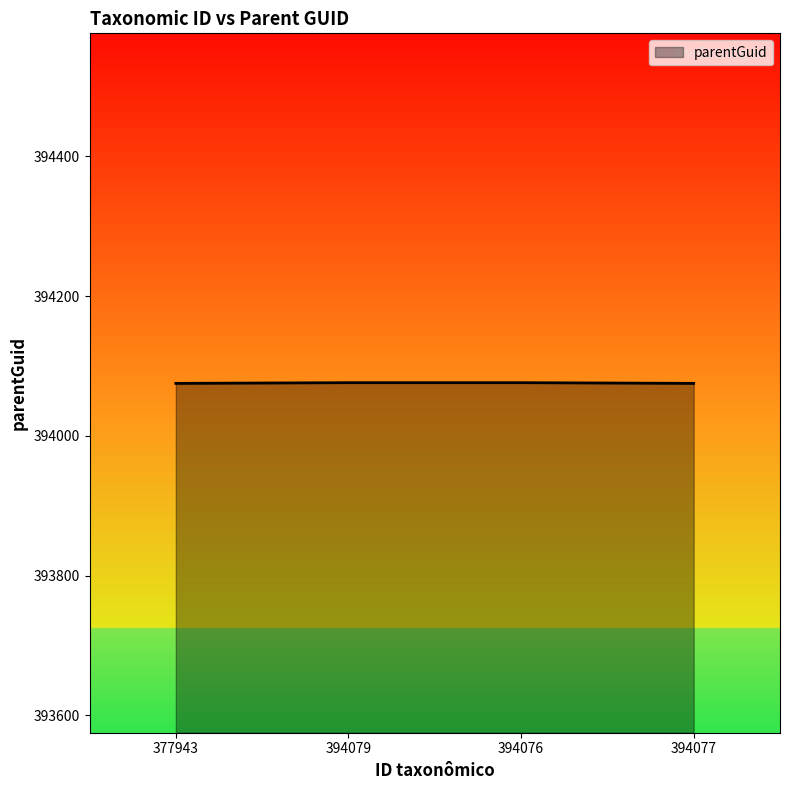

What is the smallest value displayed?

394075